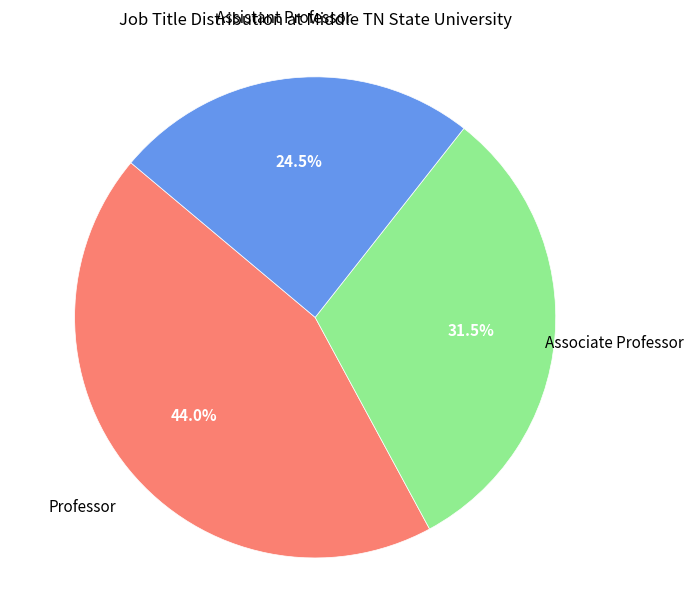

What percentage do Assistant Professor and Associate Professor together represent?

56.0%